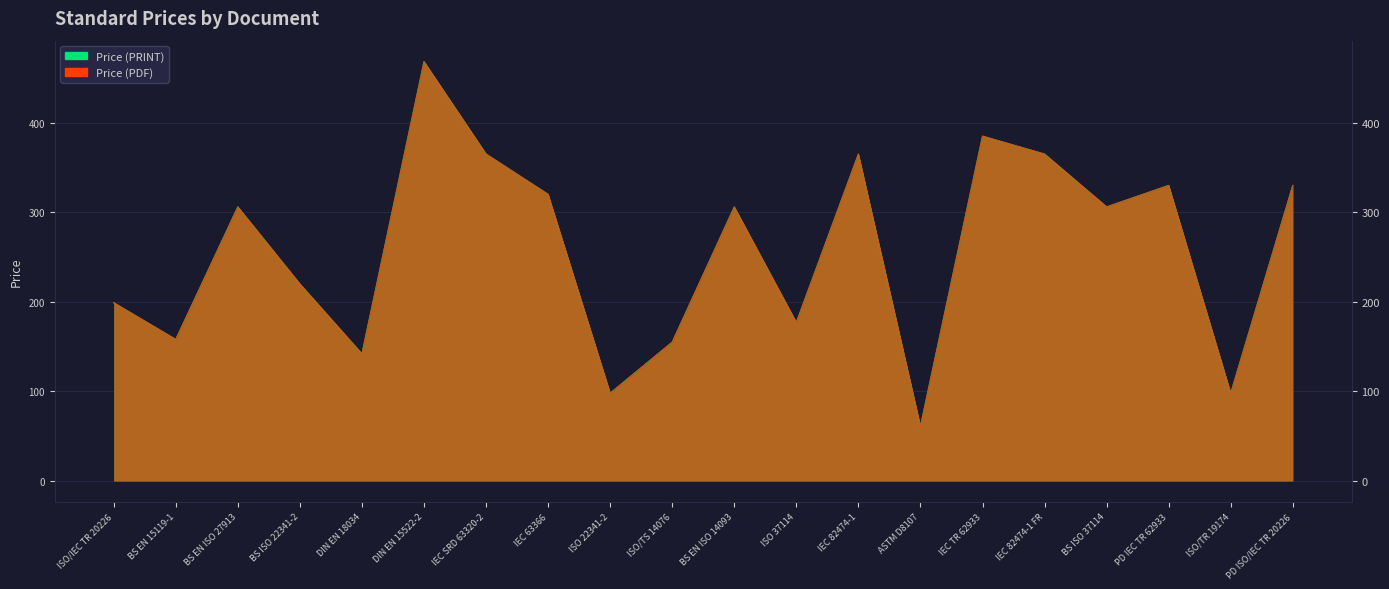

Read the Price (PRINT) value at ISO 22341-2.

98.0